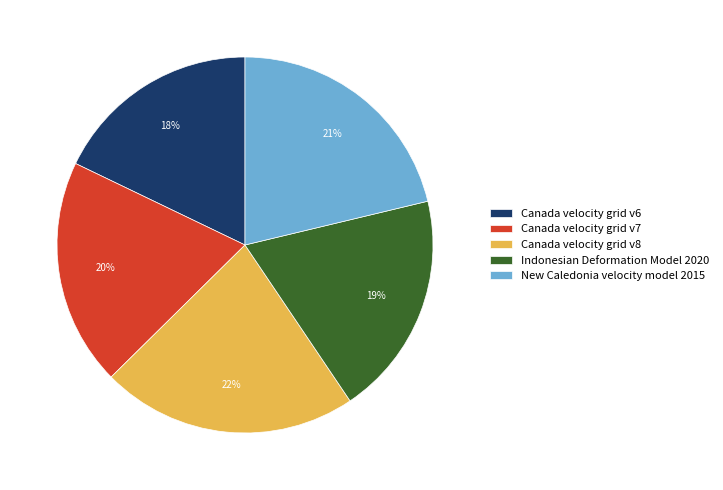

Which category has the biggest portion of the pie?

Canada velocity grid v8